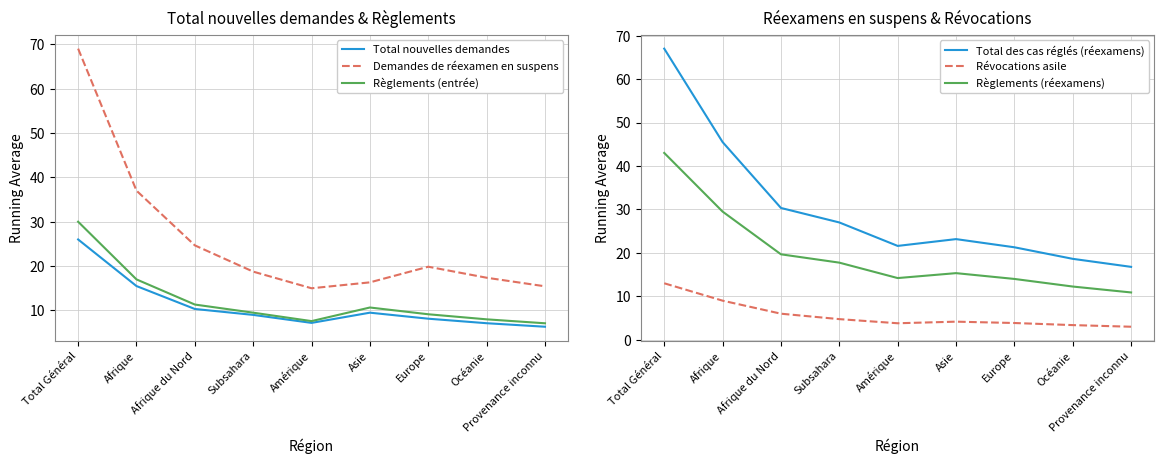

In Total nouvelles demandes, how many points are lower than both neighbors (excluding endpoints)?

1